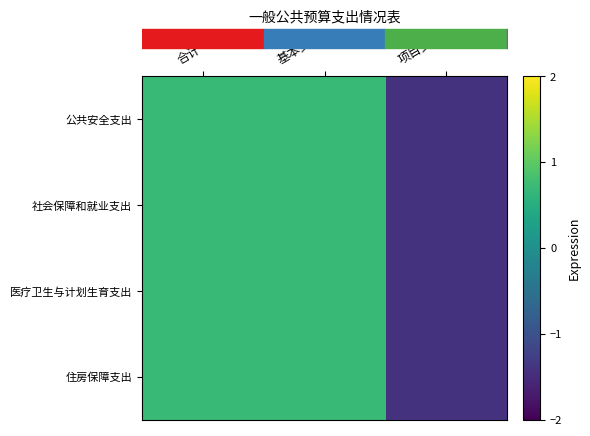

At how many categories does at least one series exceed 0?

2